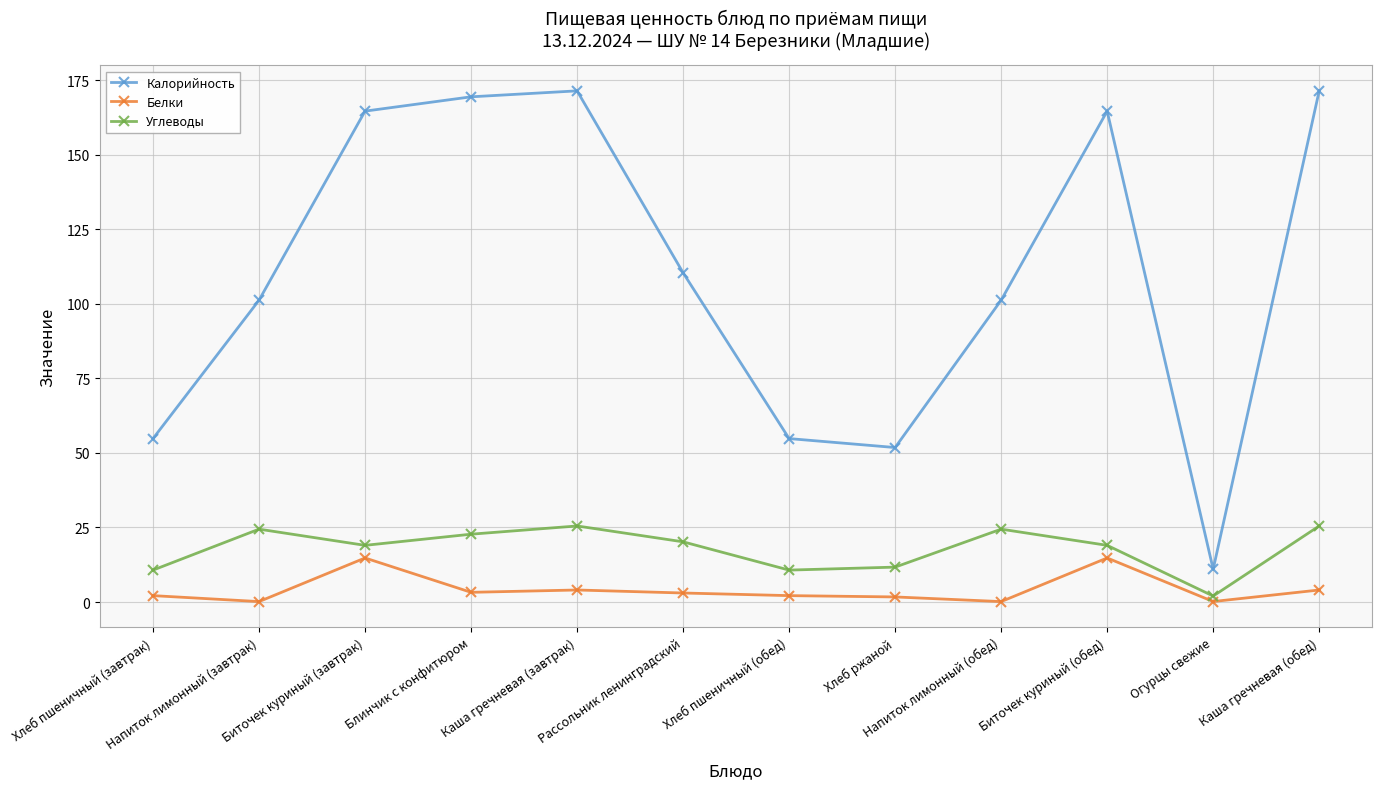

At which category does Углеводы reach its first local peak?

Напиток лимонный (завтрак)